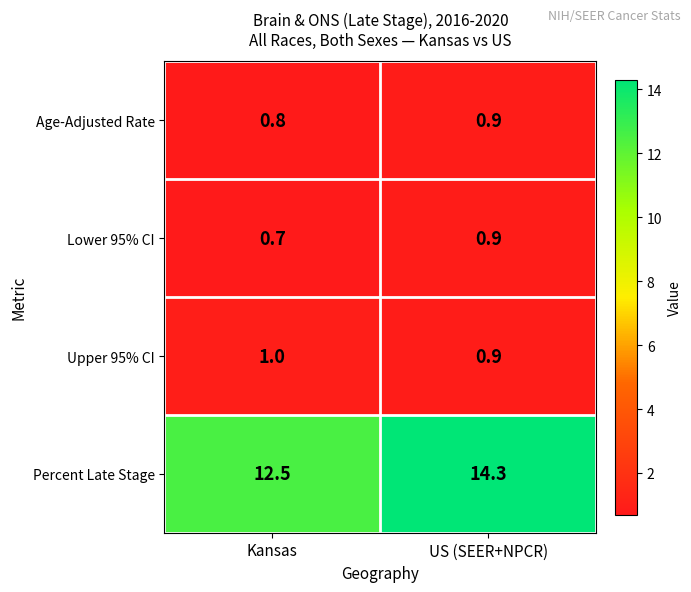

Which label corresponds to the smallest value in the chart?

Kansas